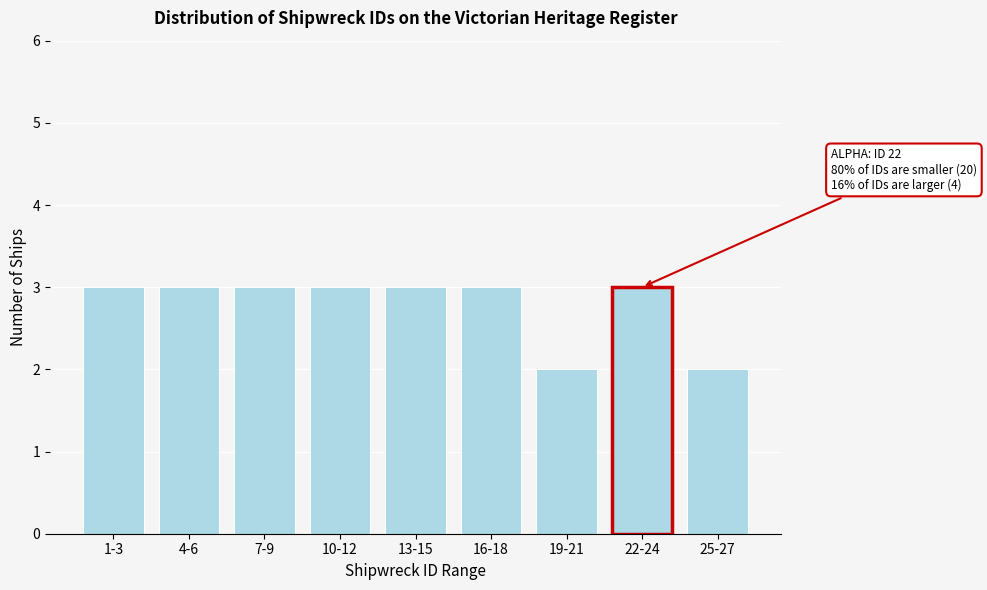

Reading right to left, transcribe all the data shown in this chart.

25-27=2	22-24=3	19-21=2	16-18=3	13-15=3	10-12=3	7-9=3	4-6=3	1-3=3